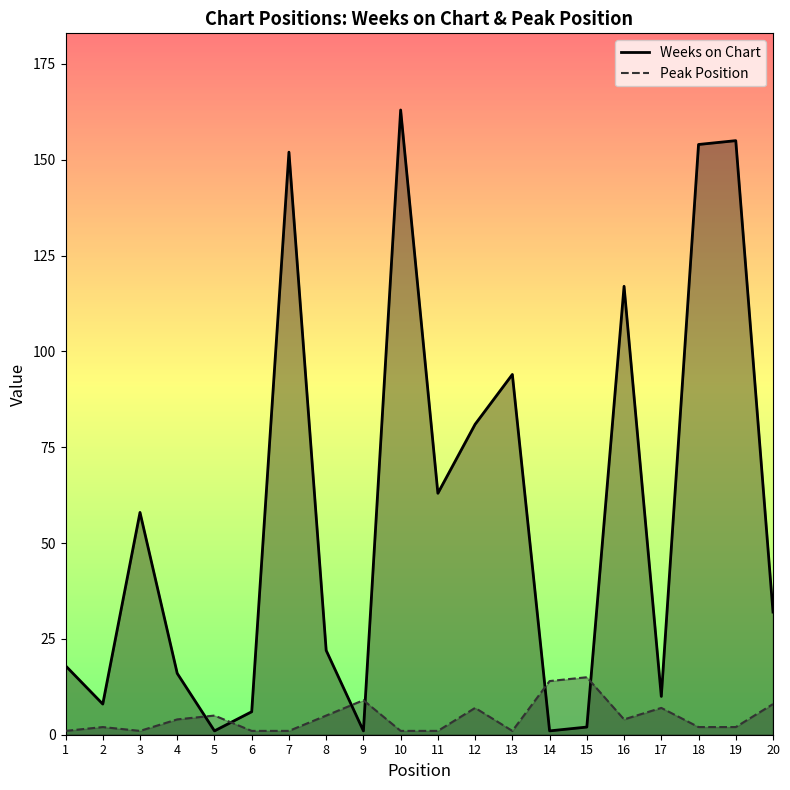

How many times do Peak Position and Weeks on Chart cross each other?

6